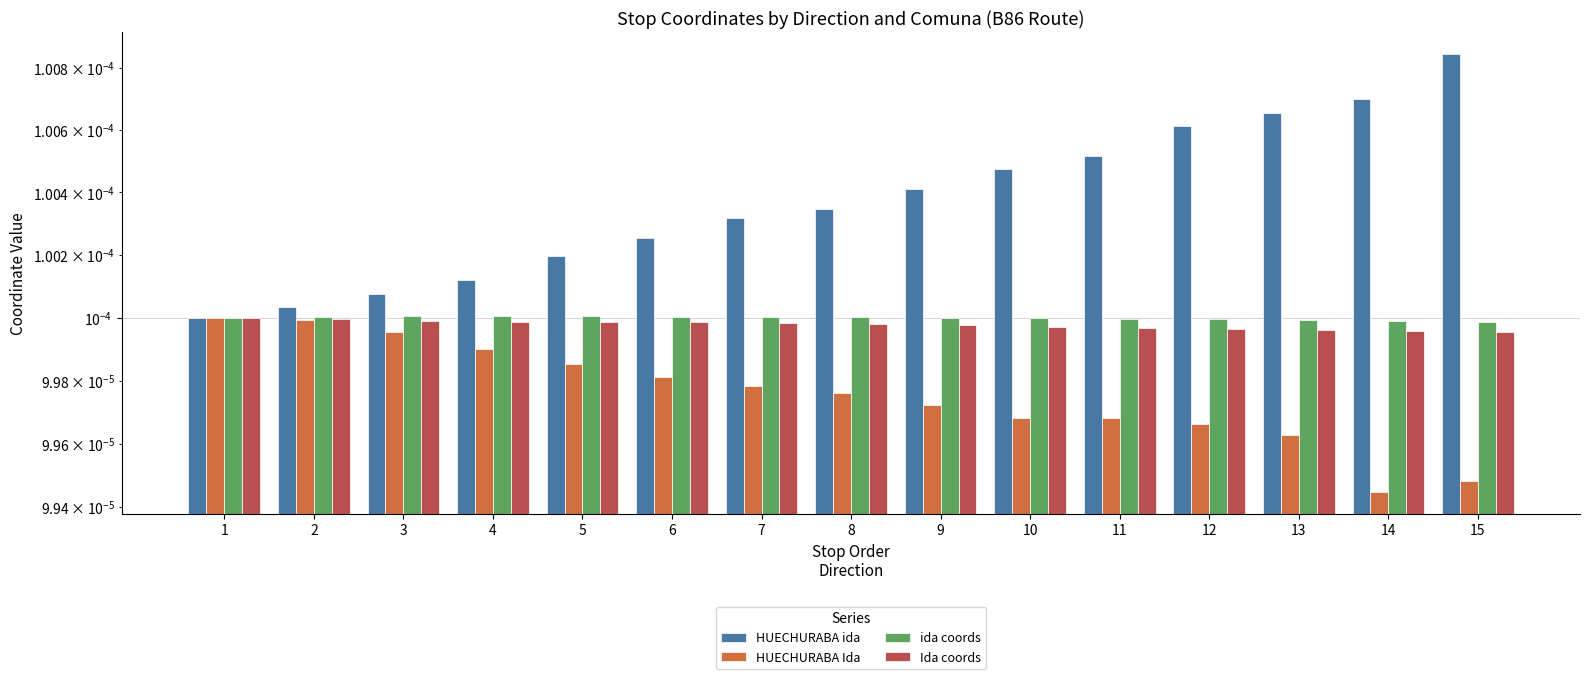

The value of ida coords at 6 is 0.0. True or false?

False